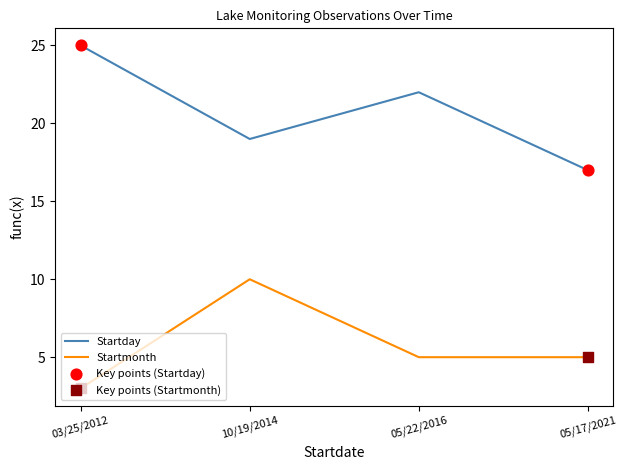

Which series changed the most between 10/19/2014 and 05/17/2021?

Startmonth